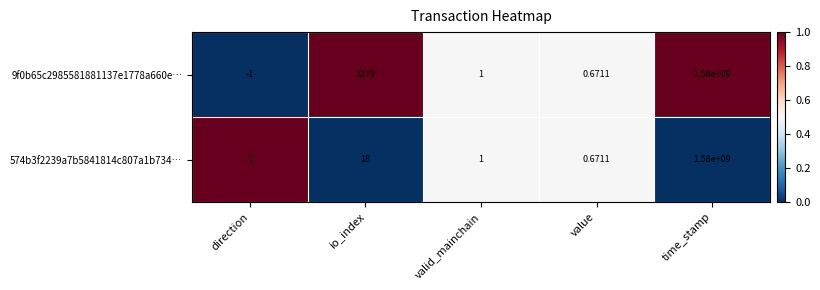

Is the value of 9f0b65c2985581881137e1778a660e… at io_index greater than the value of 574b3f2239a7b5841814c807a1b734… at direction?

Yes